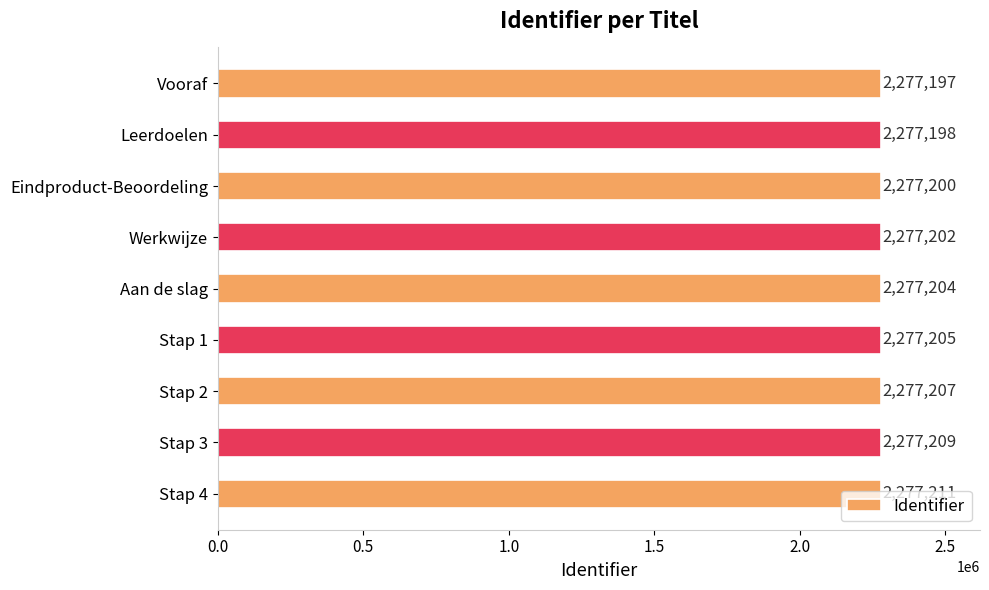

Between Aan de slag and Stap 4, which is larger?

Stap 4